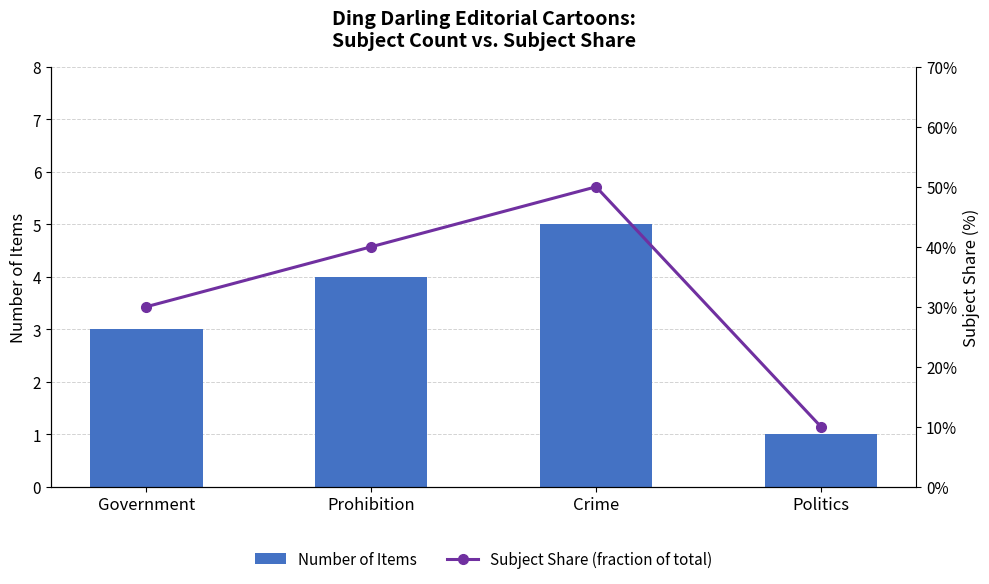

What is the label of the 3rd bar from the right?

Prohibition